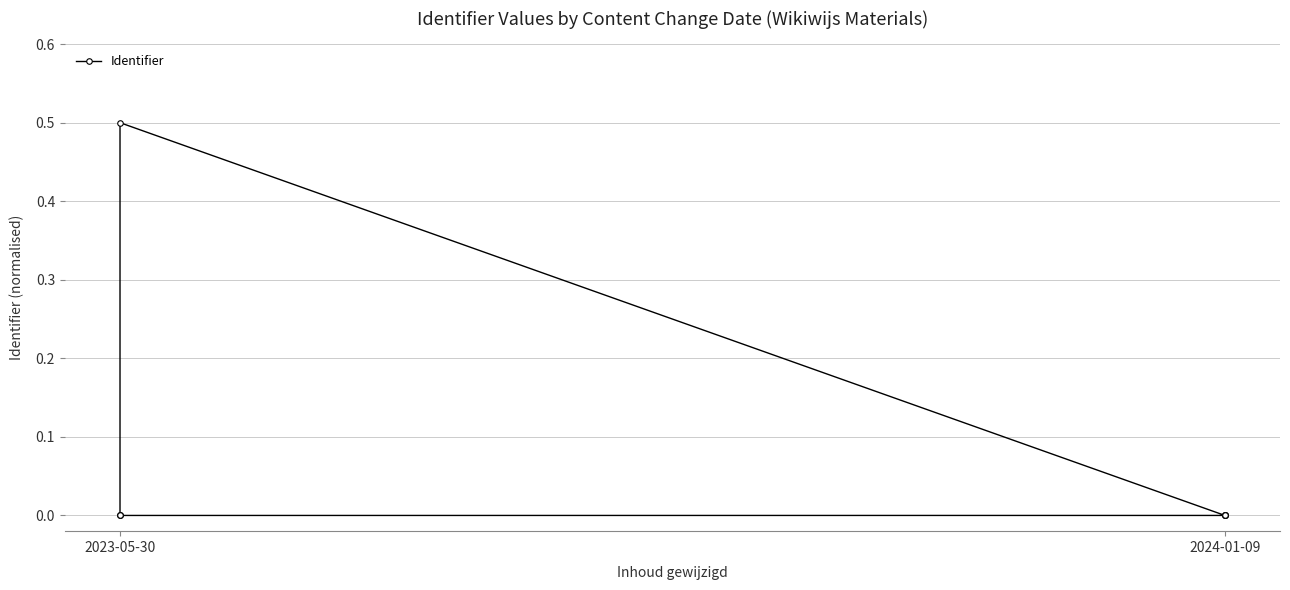

What is the maximum value shown in the chart?

0.5